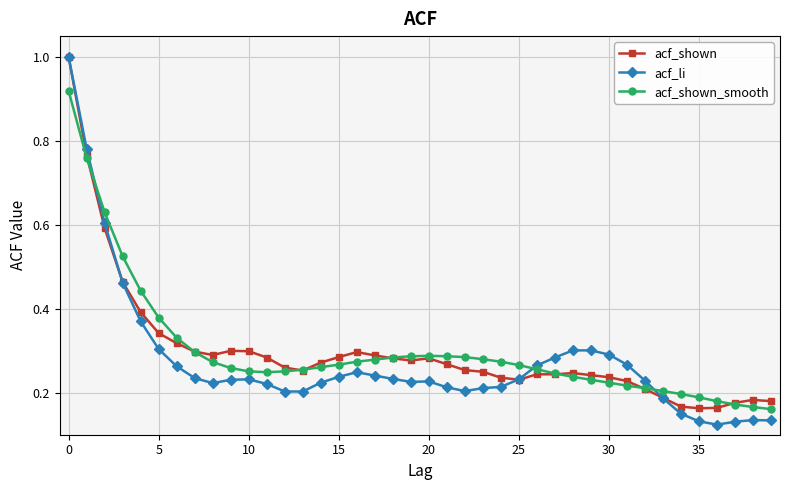

At how many categories does at least one series exceed 0?

40